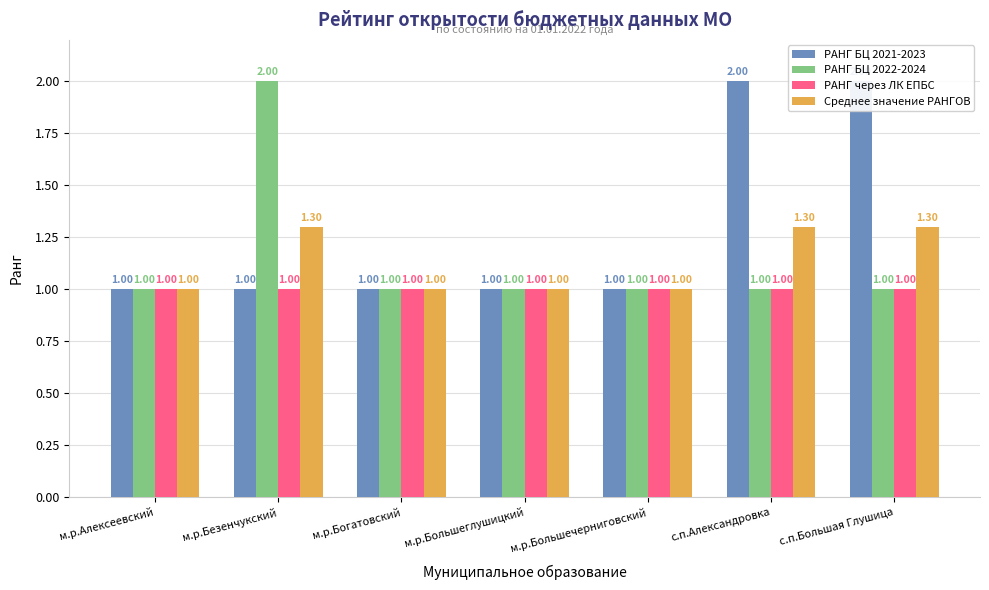

What is the difference between the highest and lowest values at с.п.Большая Глушица?

1.0